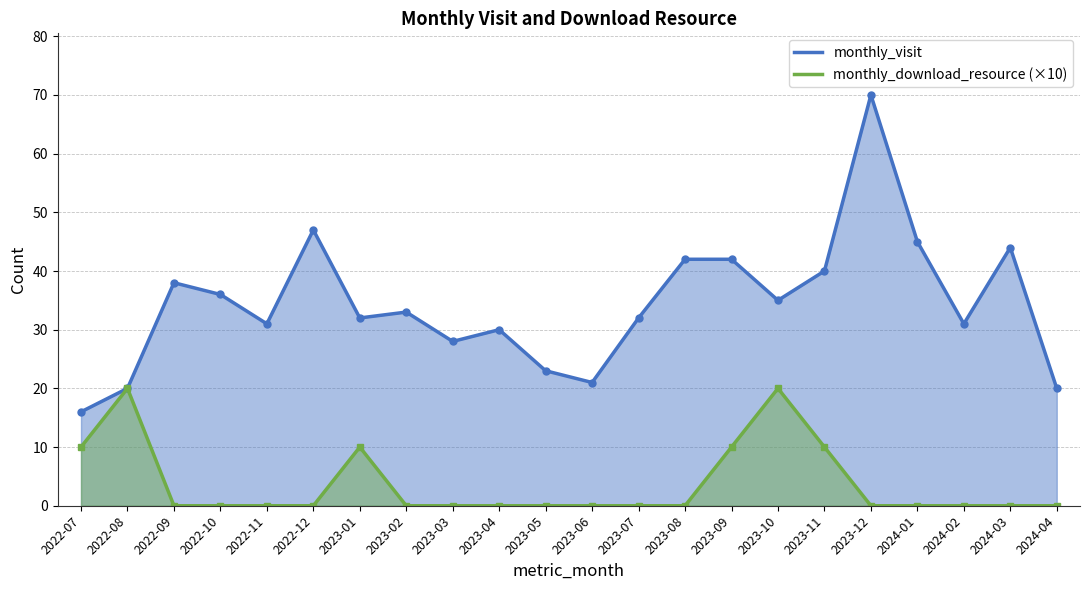

How many lines are shown in the chart?

2